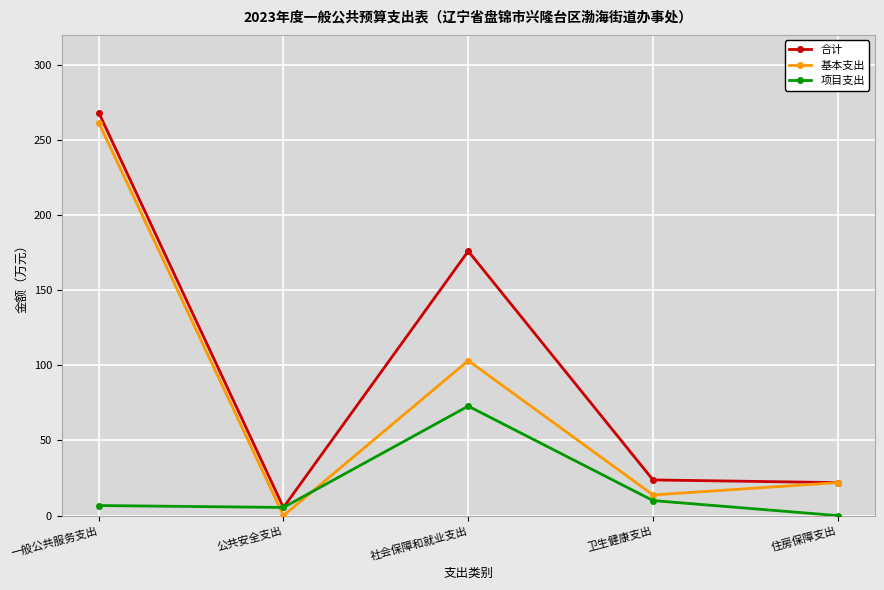

True or false: 项目支出 has more than 0 interior local peaks.

True